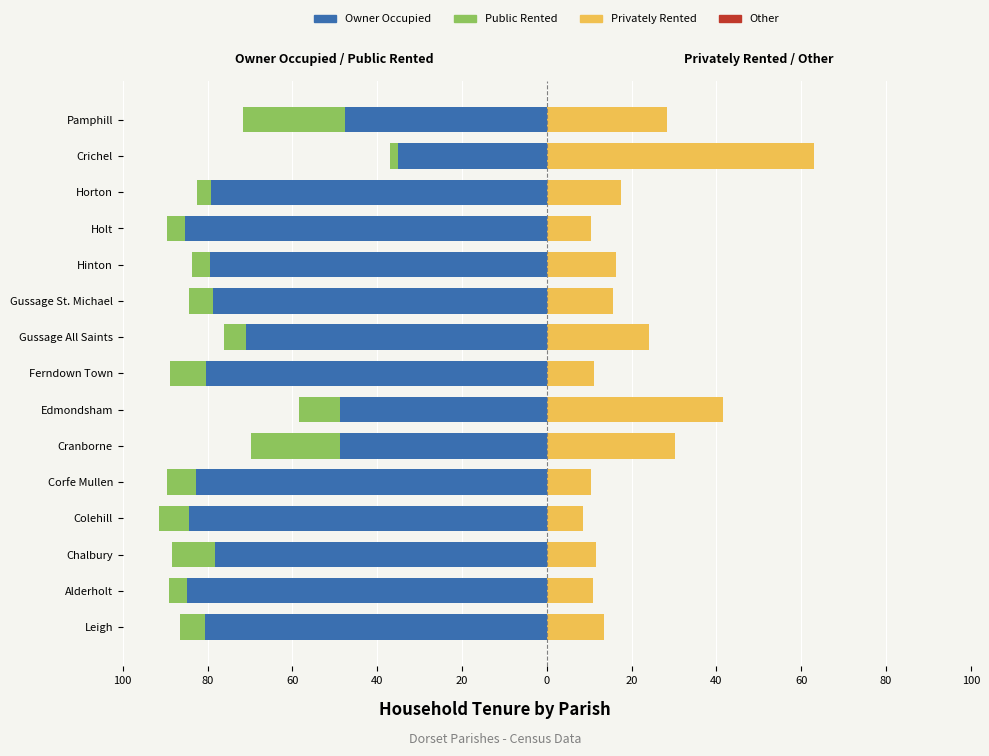

How many bars are there in each group?

4